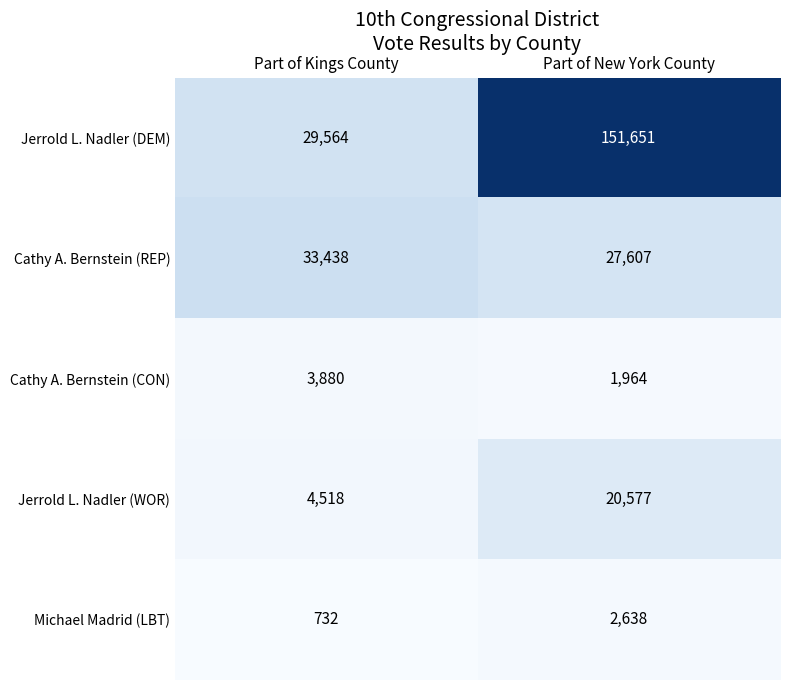

What is the sum of all Michael Madrid (LBT) values?

3370